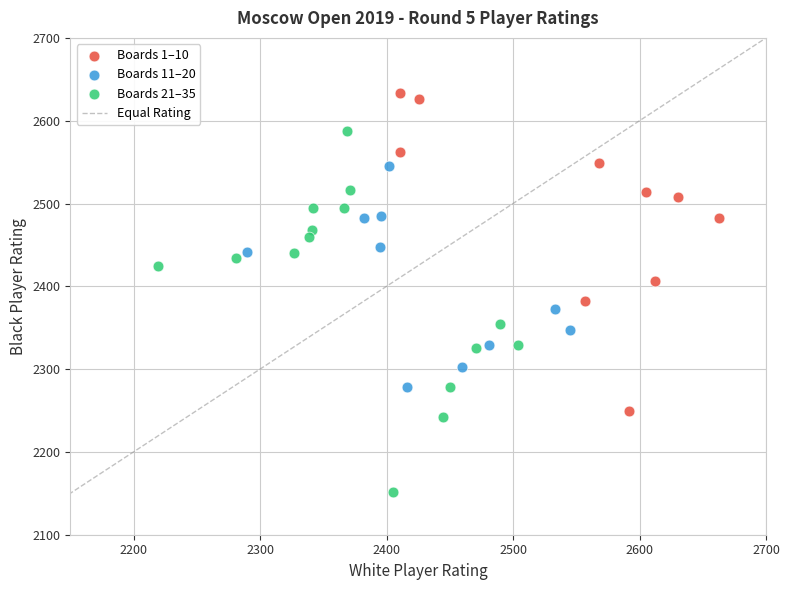

Which series has the largest Y range (max minus min)?

Boards 21–35